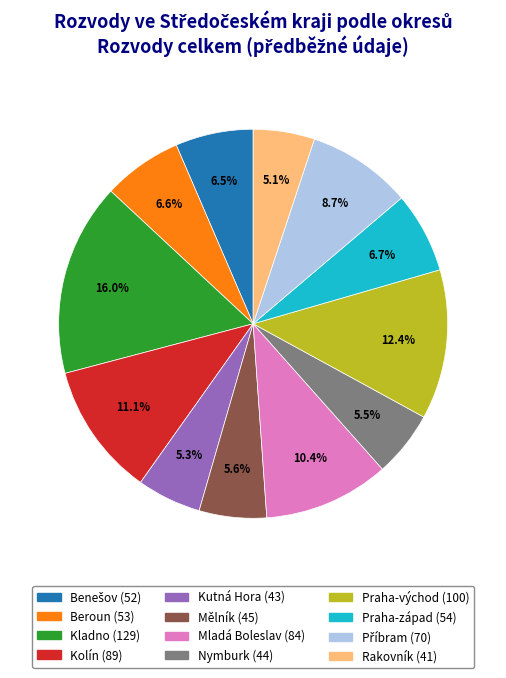

Is Kladno the majority of the pie?

No